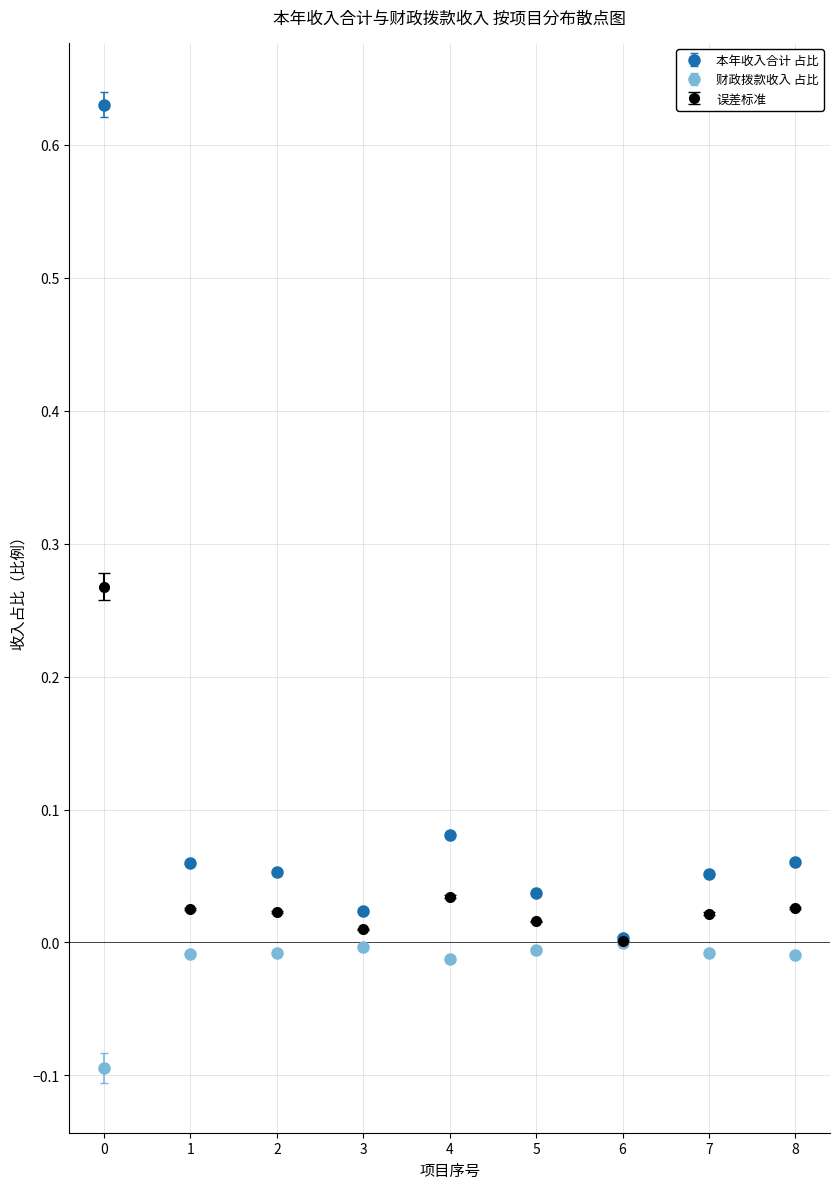

Which series has the largest range (max minus min)?

本年收入合计 占比